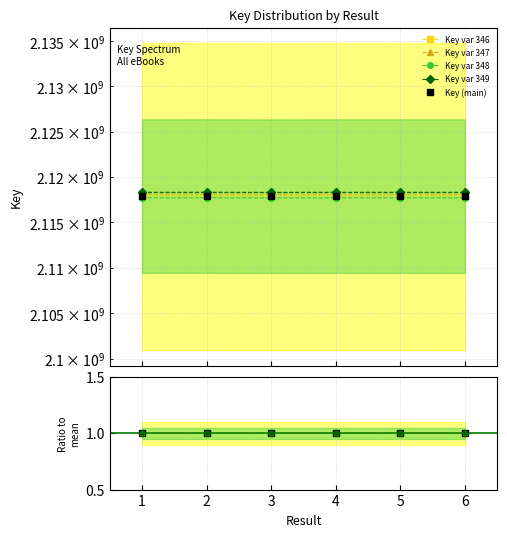

What is the lowest value of the Key var 349 series?

1.0